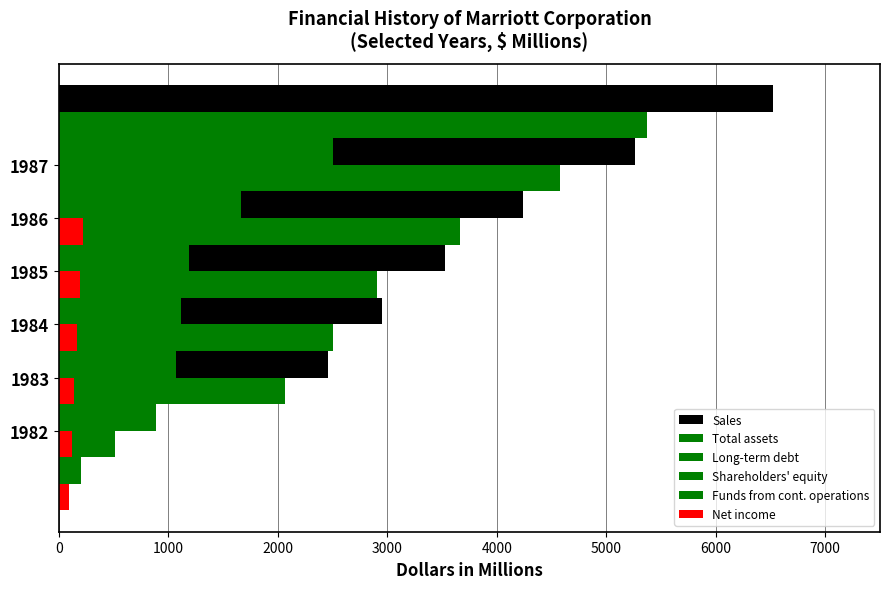

How many bars are there in total?

36